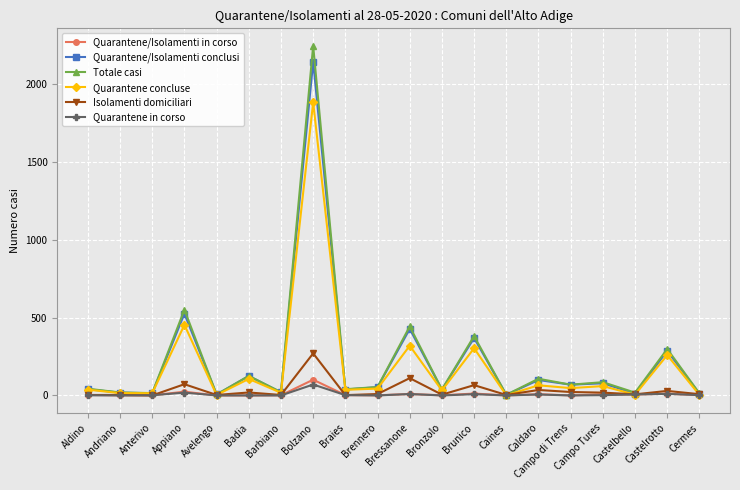

What is the label of the 19th point from the right?

Andriano